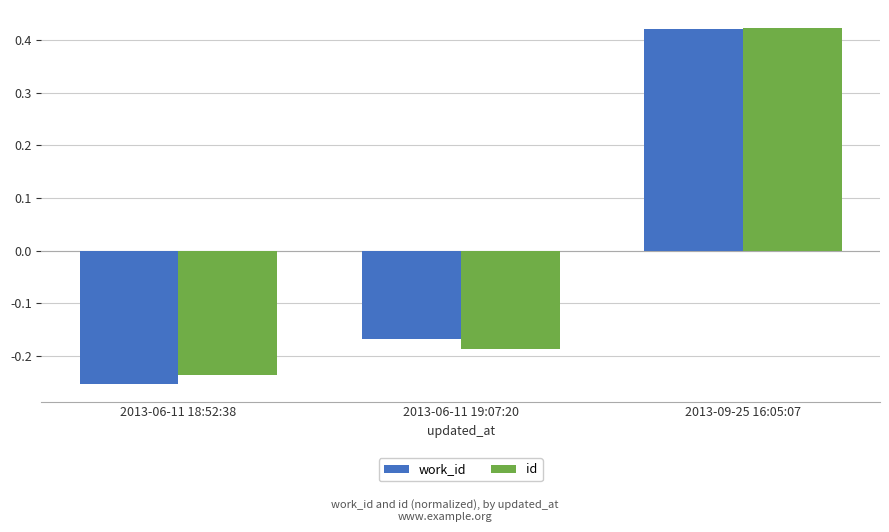

How many bars are there in total?

6